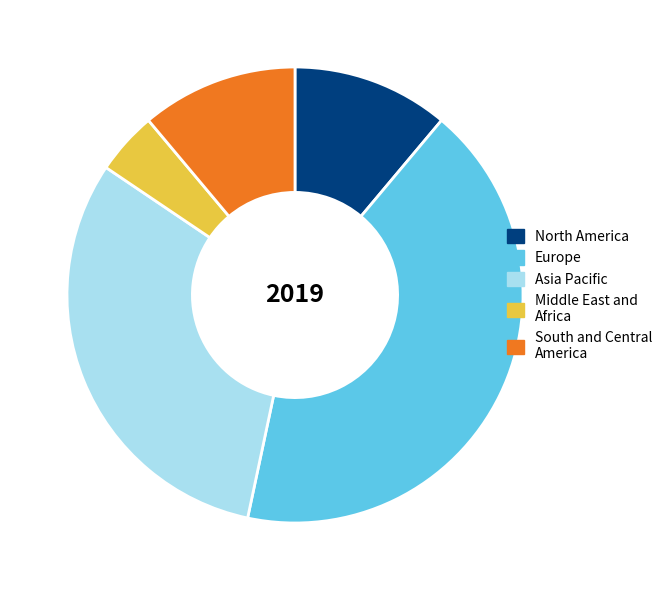

What is the ratio of the value at South and Central America to the value at Europe?

0.3